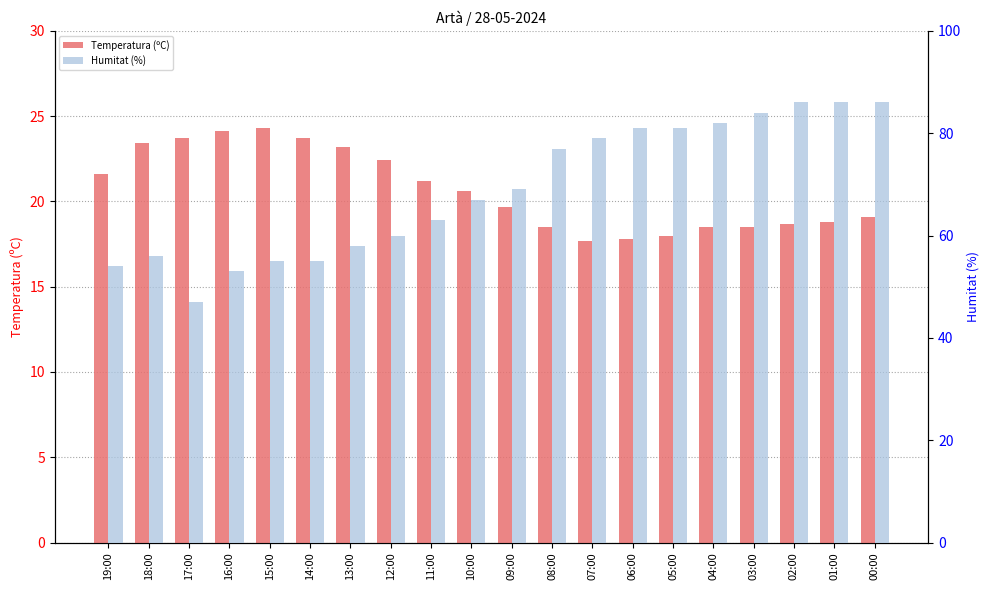

How many data points in Humitat (%) are less than 69?

10